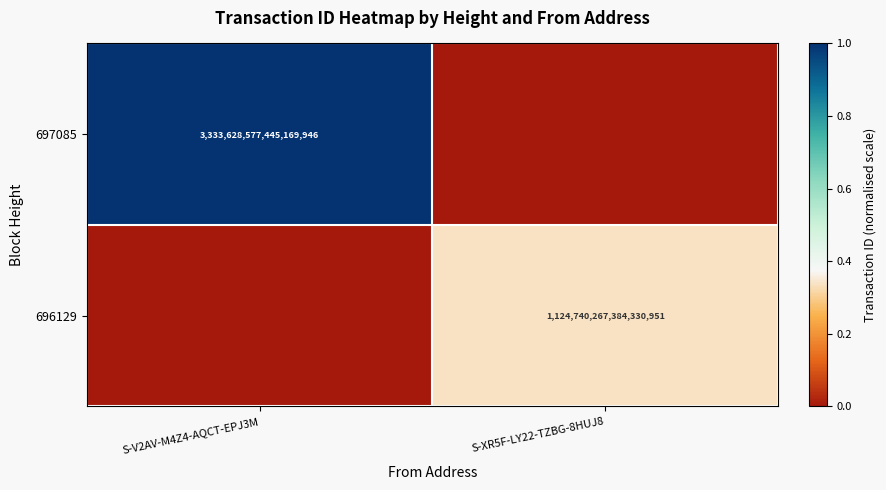

What is the spread (max minus min) of values at S-V2AV-M4Z4-AQCT-EPJ3M?

1.0